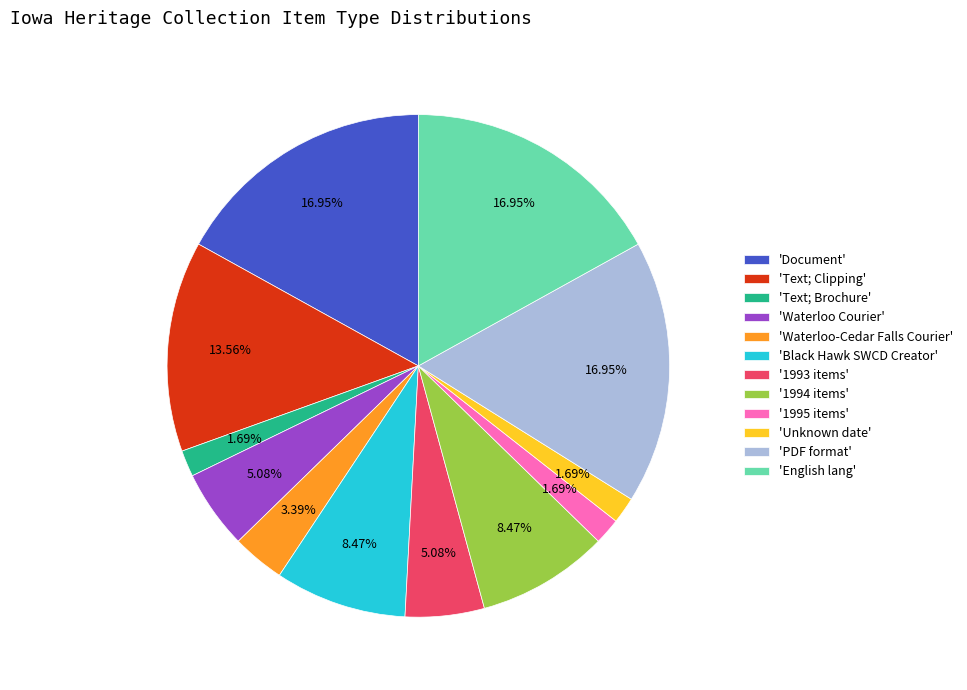

What is the ratio of the value at 'Text; Clipping' to the value at 'Black Hawk SWCD Creator'?

1.6